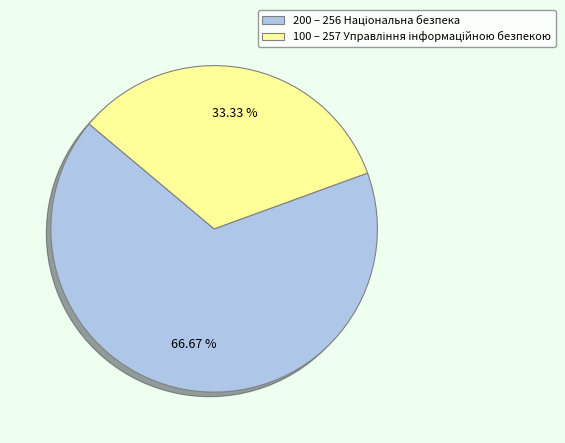

Is there a majority slice in this chart?

Yes